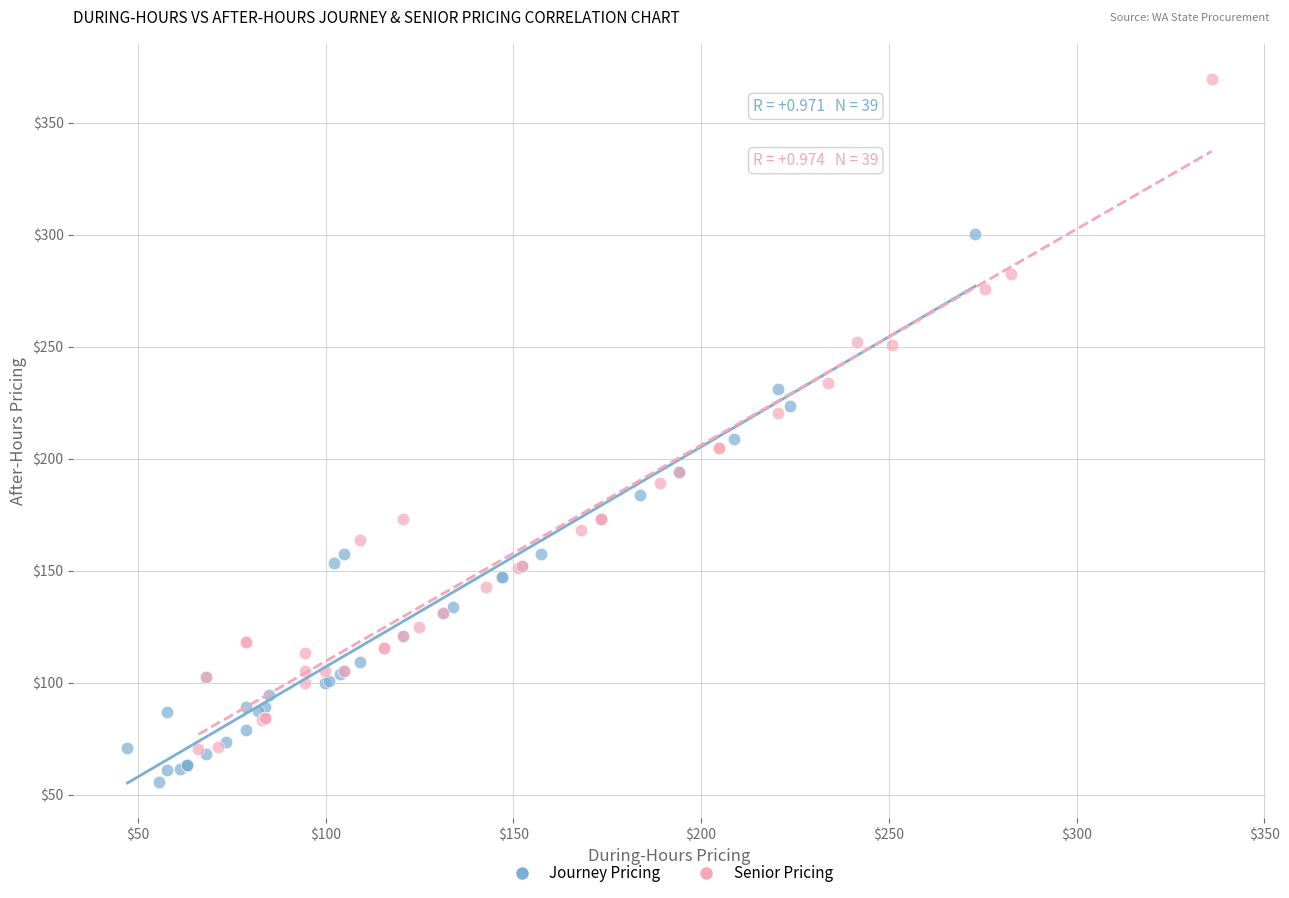

Which series has the widest spread of Y values?

Senior Pricing